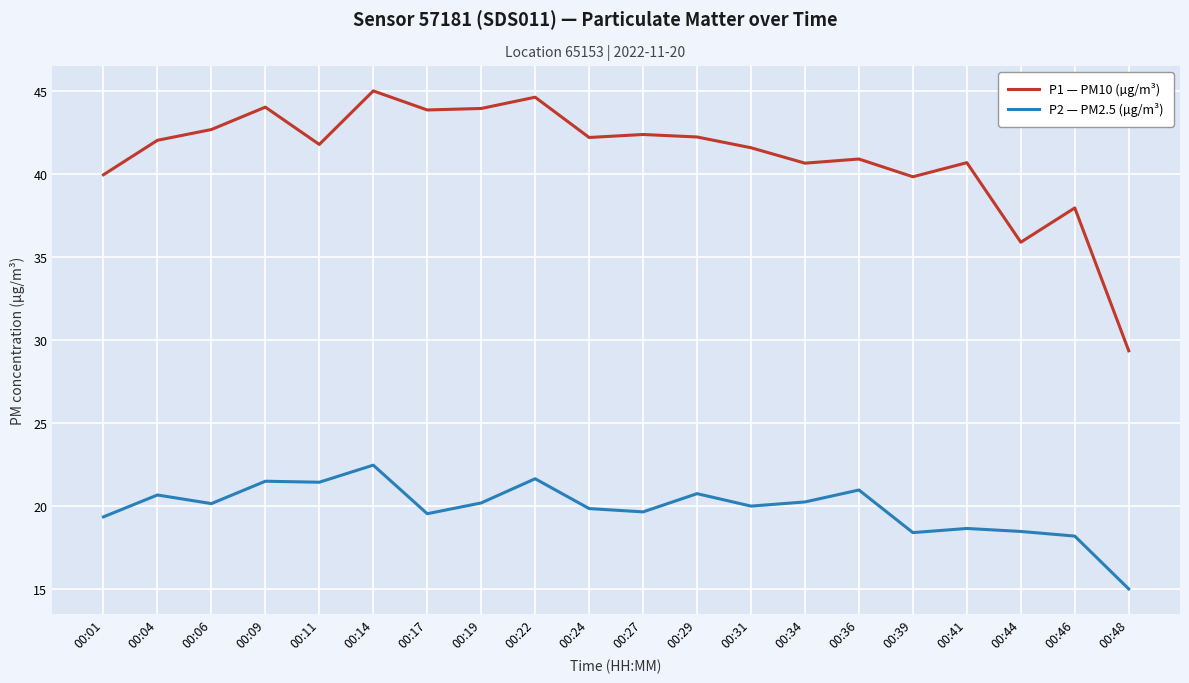

True or false: P2 — PM2.5 (µg/m³) has more than 1 points higher than both neighbors.

True